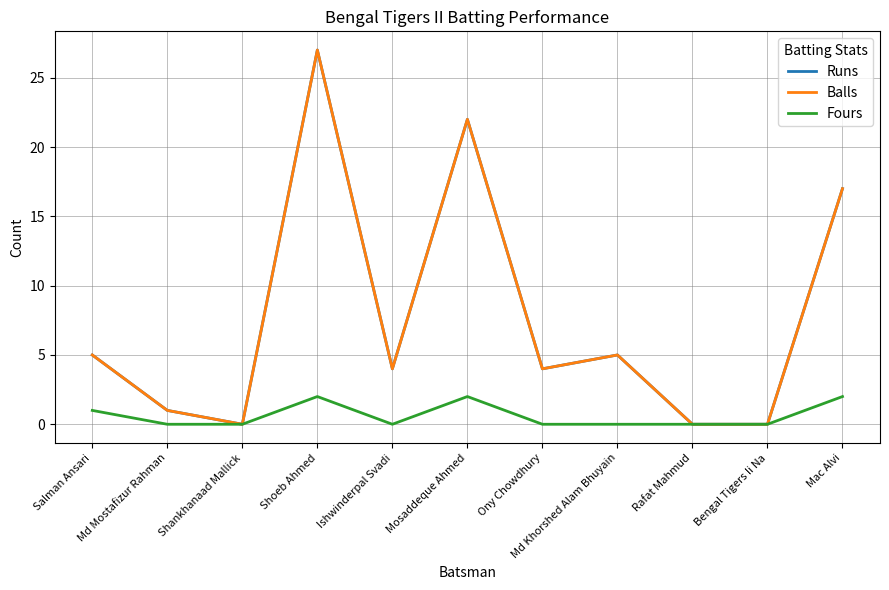

Between Md Mostafizur Rahman and Shankhanaad Mallick, which series saw the biggest shift?

Runs